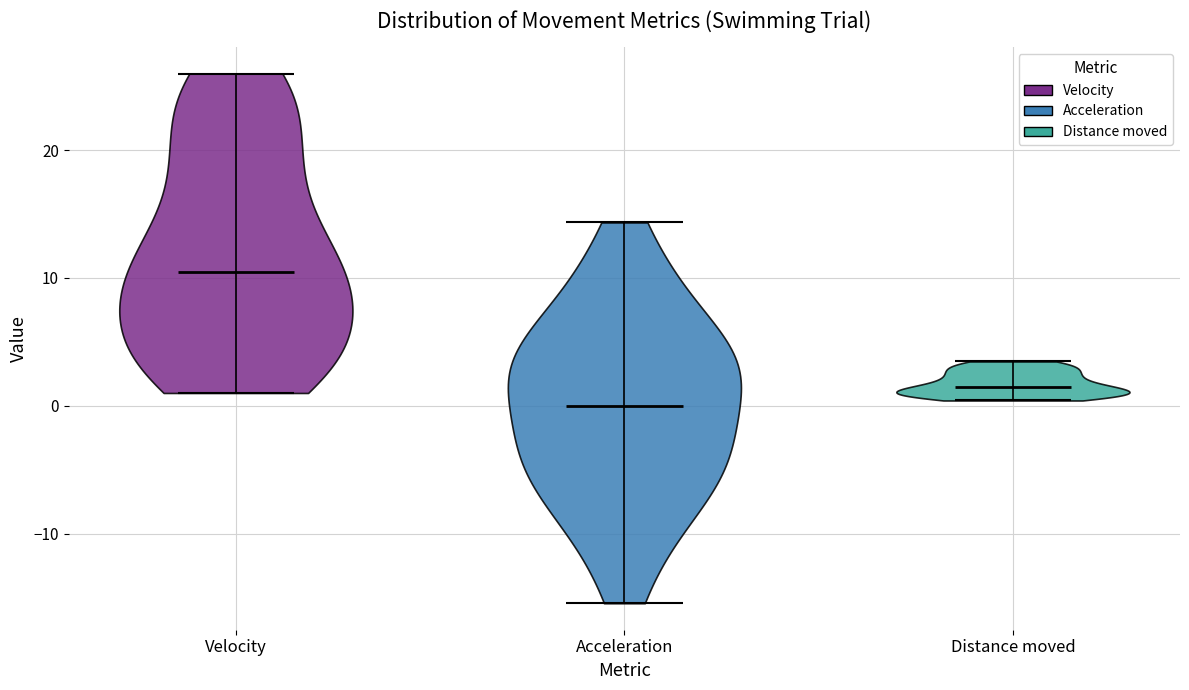

Which violin has the highest median line?

Velocity